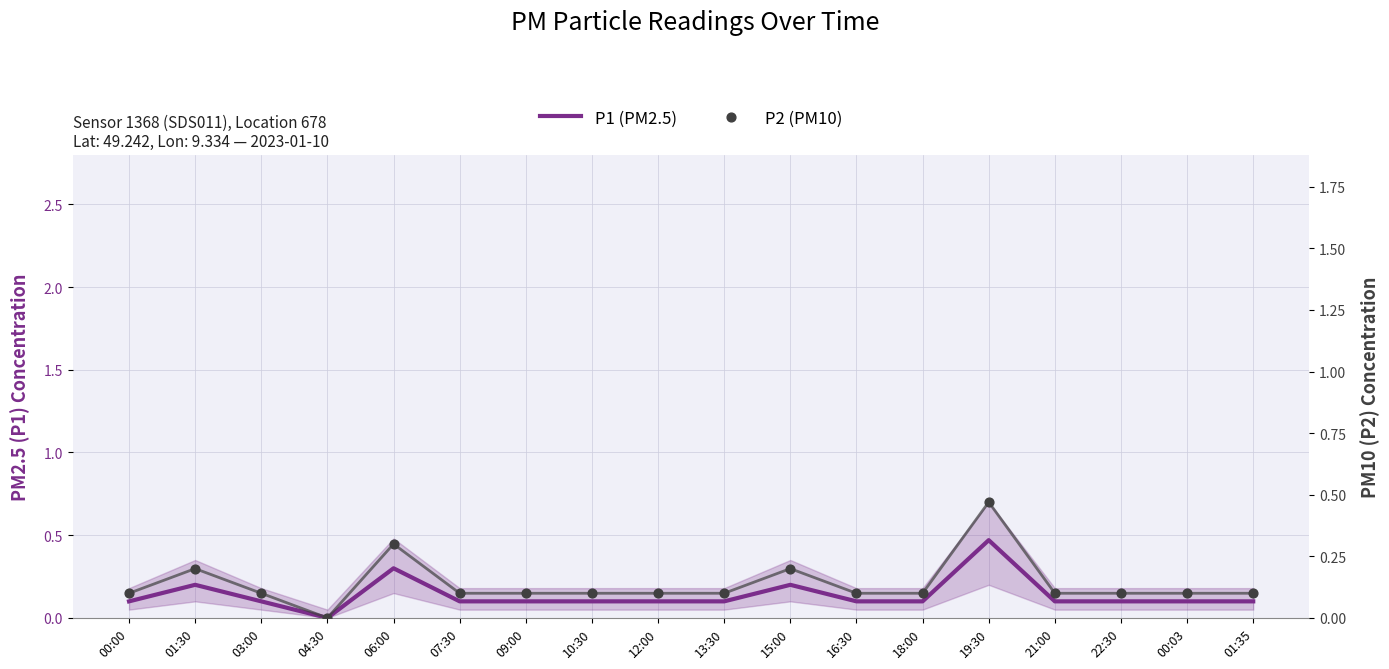

Is the value of P2 (PM10) at 18:00 greater than the value of P1 (PM2.5) at 16:30?

No